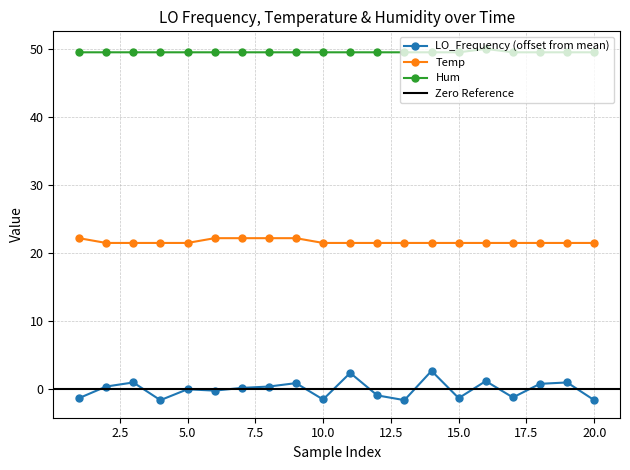

True or false: Temp and LO_Frequency (offset from mean) intersect in this chart.

False